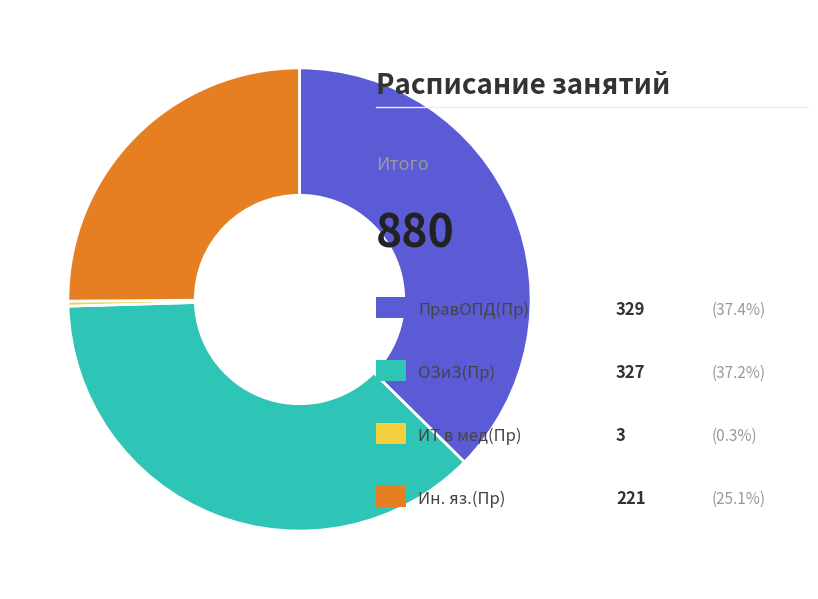

Is there any slice that represents more than half of the pie?

No